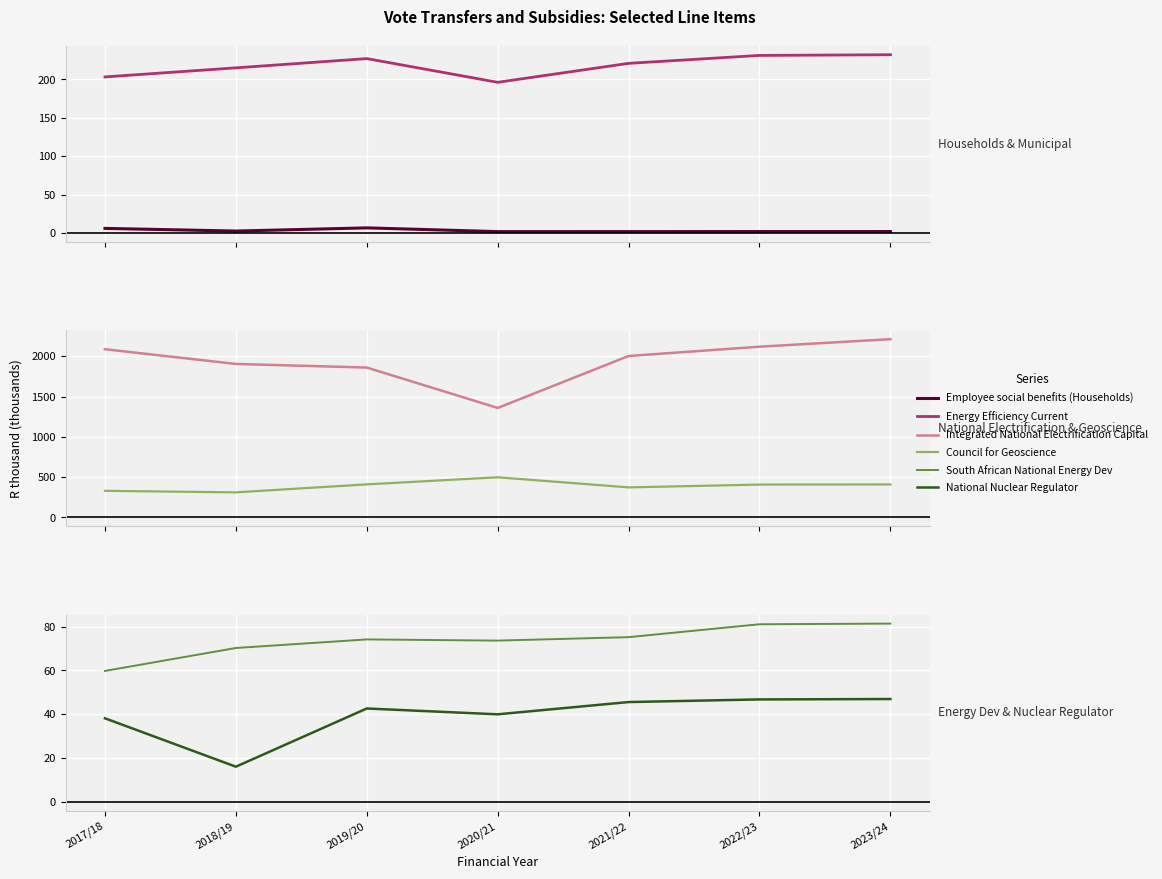

What value does the Council for Geoscience series have at 2018/19?

311.6